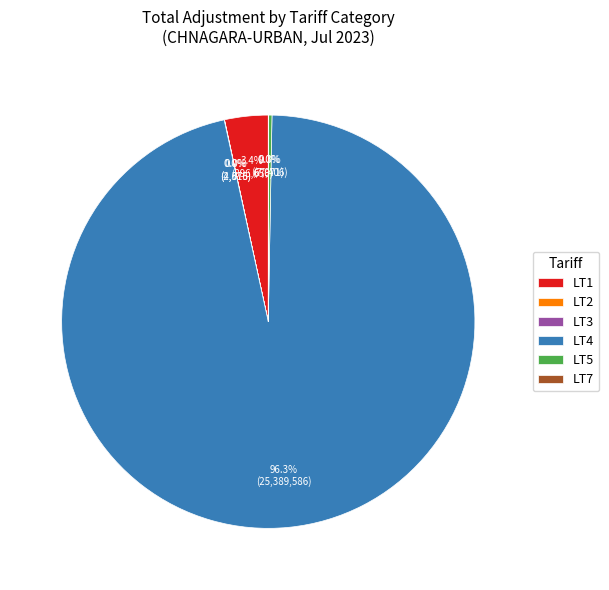

Is there any slice that represents more than half of the pie?

Yes